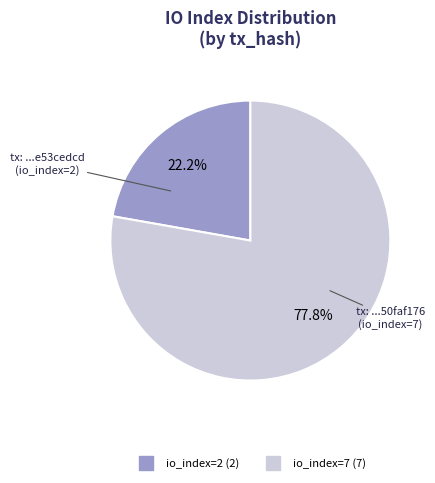

What percentage is the io_index=7 slice, to the nearest percent?

78%